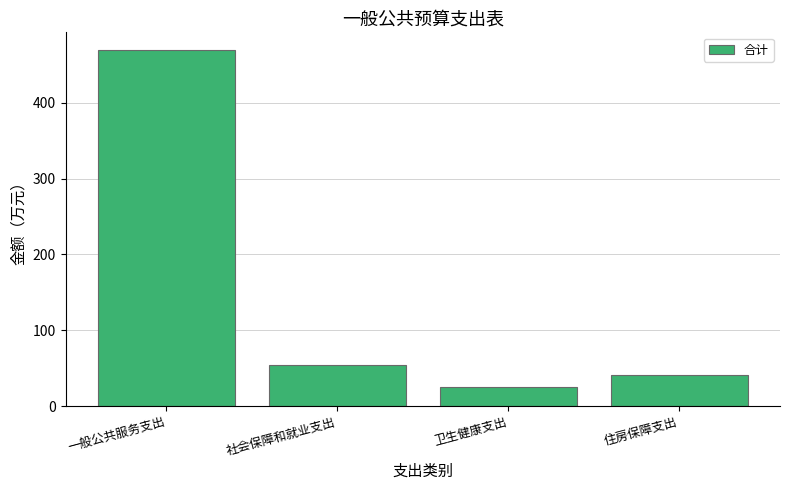

Reading right to left, what are all the values shown in this chart?

40.5	24.6	54.0	469.3